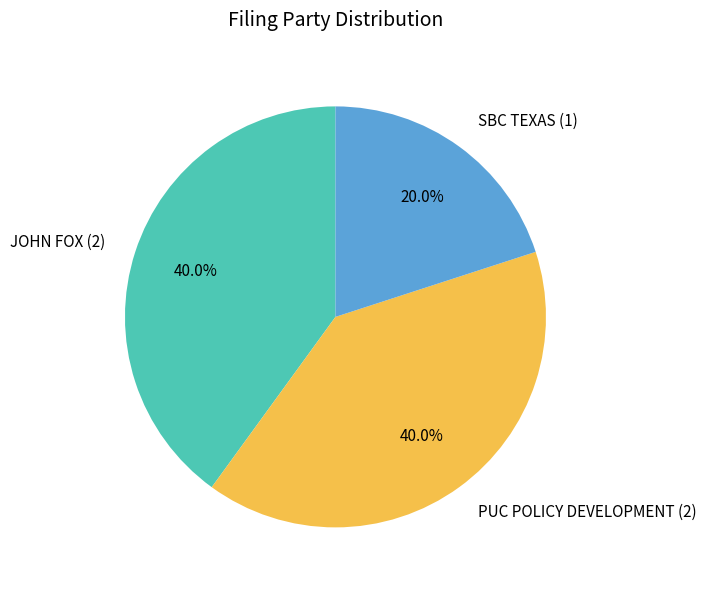

Which has a higher value, JOHN FOX (2) or SBC TEXAS (1)?

JOHN FOX (2)